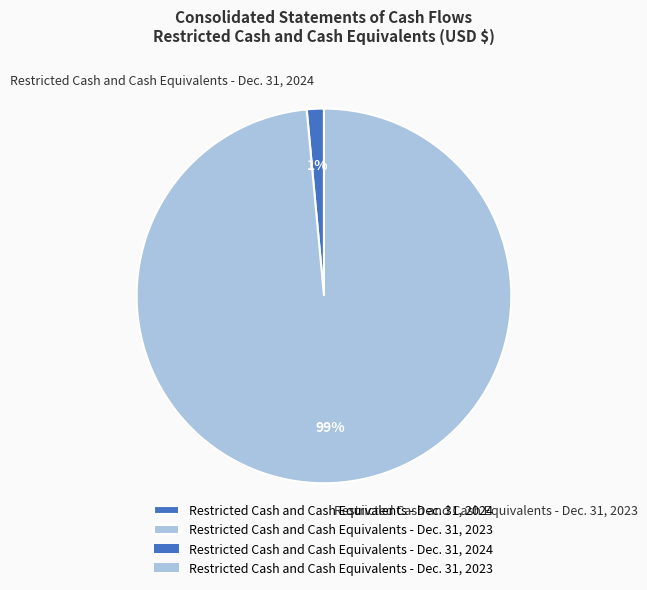

To the nearest percent, what is the combined percentage of Restricted Cash and Cash Equivalents - Dec. 31, 2024 and Restricted Cash and Cash Equivalents - Dec. 31, 2023?

100%